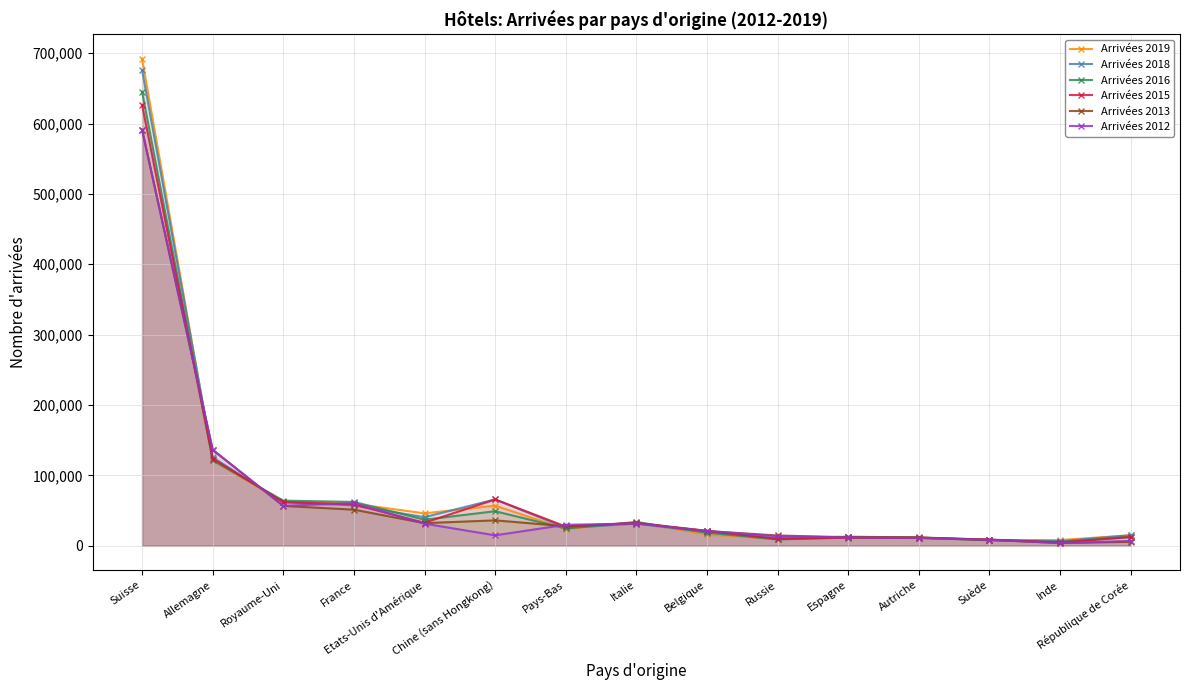

At how many categories does at least one series exceed 95096?

2